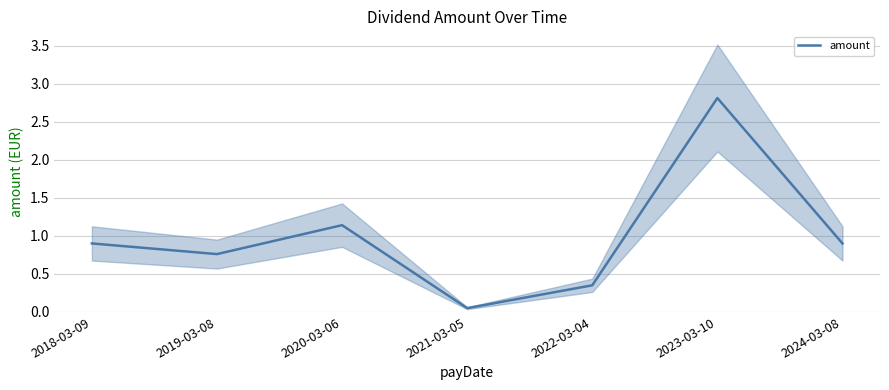

What is the difference between the maximum and minimum values?

2.8